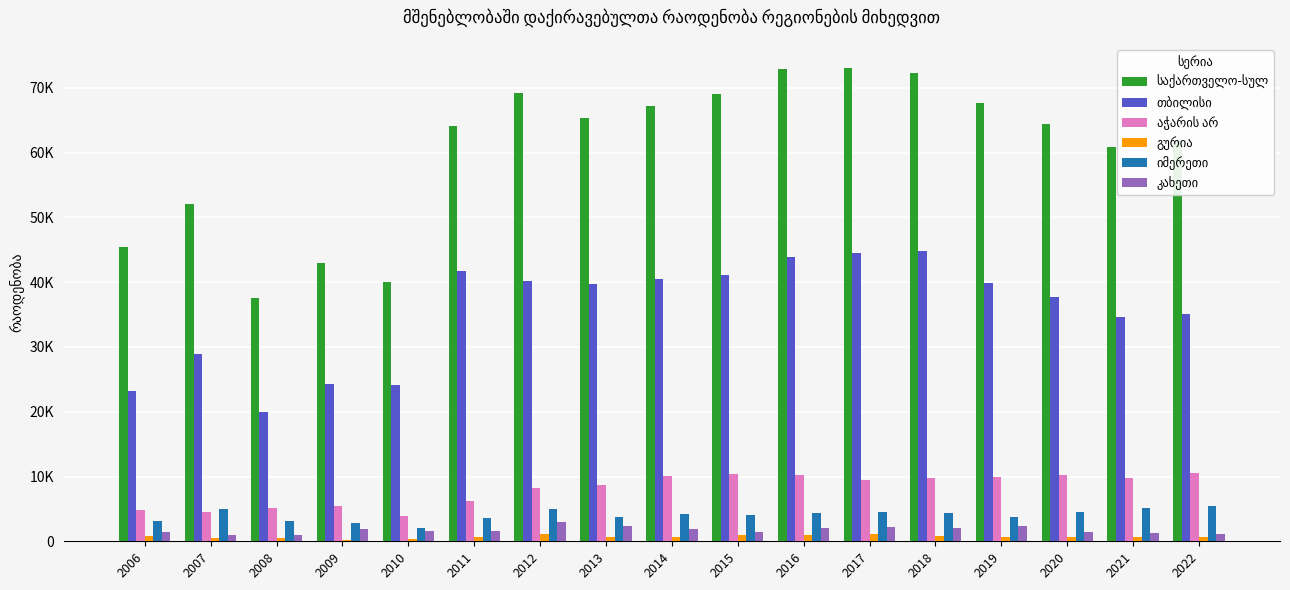

Reading left to right, what are all the values shown in this chart?

საქართველო-სულ: 2006=45514	2007=52092	2008=37546	2009=42904	2010=40023	2011=64132	2012=69209	2013=65349	2014=67203	2015=69073	2016=72962	2017=73154	2018=72231	2019=67679	2020=64477	2021=60851	2022=61786
თბილისი: 2006=23268	2007=28888	2008=19888	2009=24280	2010=24121	2011=41806	2012=40175	2013=39691	2014=40562	2015=41121	2016=43862	2017=44591	2018=44891	2019=39922	2020=37706	2021=34565	2022=35097
აჭარის არ: 2006=4777	2007=4593	2008=5187	2009=5491	2010=3952	2011=6234	2012=8175	2013=8720	2014=10103	2015=10425	2016=10174	2017=9512	2018=9774	2019=9912	2020=10229	2021=9750	2022=10484
გურია: 2006=787	2007=476	2008=578	2009=177	2010=301	2011=616	2012=1130	2013=724	2014=635	2015=914	2016=1039	2017=1119	2018=892	2019=666	2020=658	2021=706	2022=714
იმერეთი: 2006=3195	2007=5001	2008=3173	2009=2782	2010=2059	2011=3571	2012=4938	2013=3695	2014=4206	2015=4013	2016=4396	2017=4529	2018=4328	2019=3745	2020=4599	2021=5201	2022=5433
კახეთი: 2006=1380	2007=953	2008=941	2009=1834	2010=1615	2011=1627	2012=2913	2013=2361	2014=1859	2015=1419	2016=1982	2017=2160	2018=2111	2019=2304	2020=1417	2021=1337	2022=1198